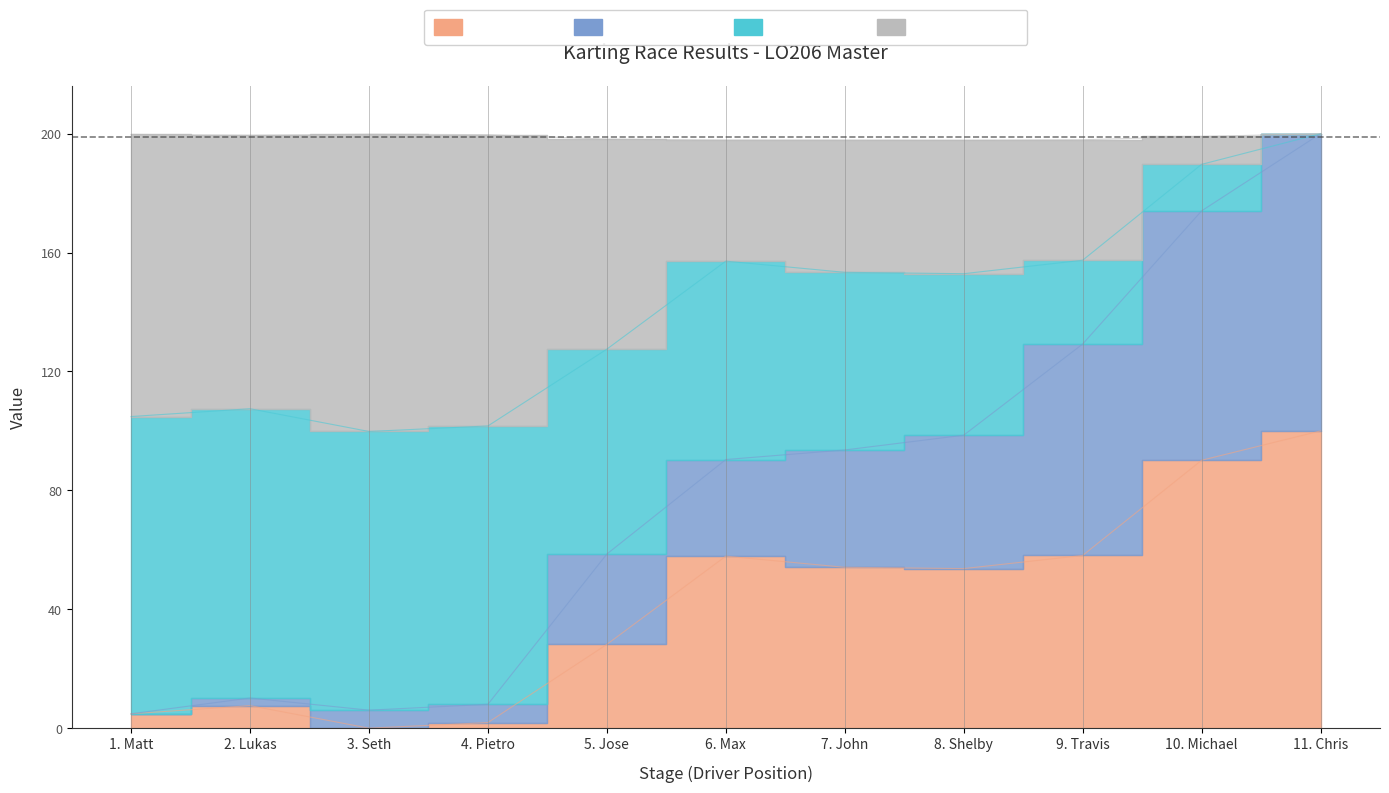

What is the difference between the Average Speed values at 10. Michael and 9. Travis?

32.3